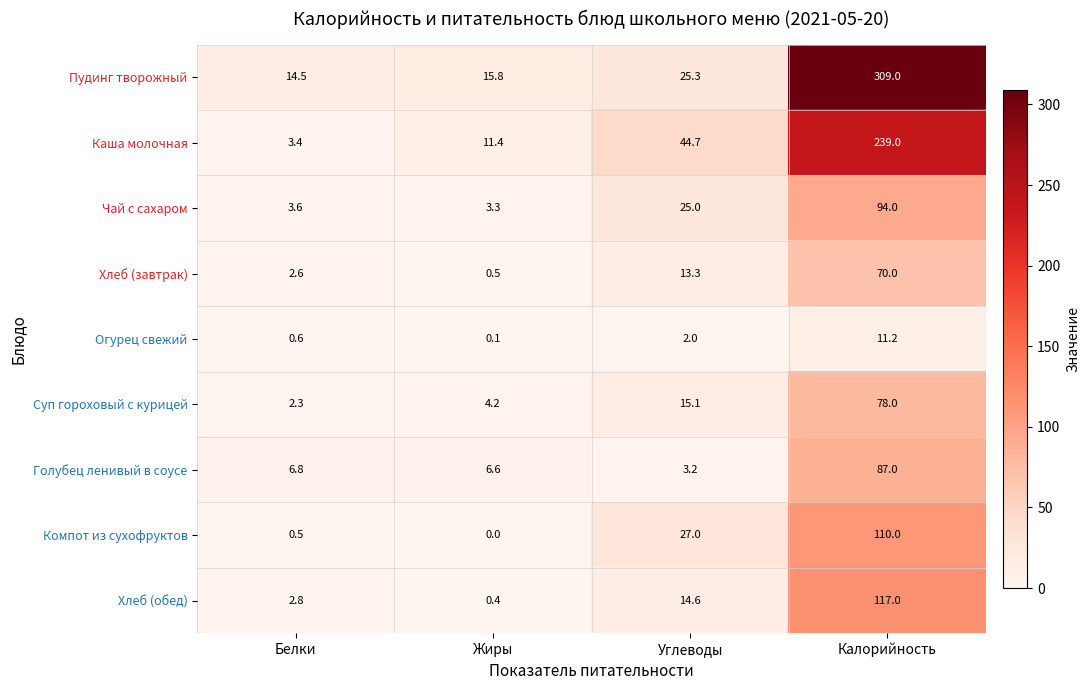

What is the maximum value shown in the chart?

309.0